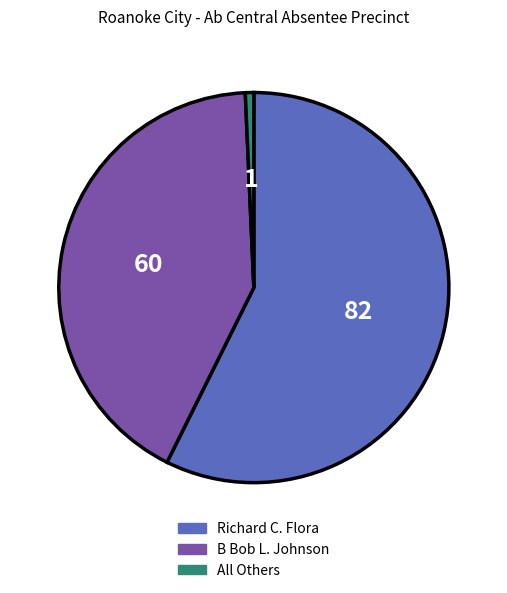

Which category has the biggest portion of the pie?

Richard C. Flora